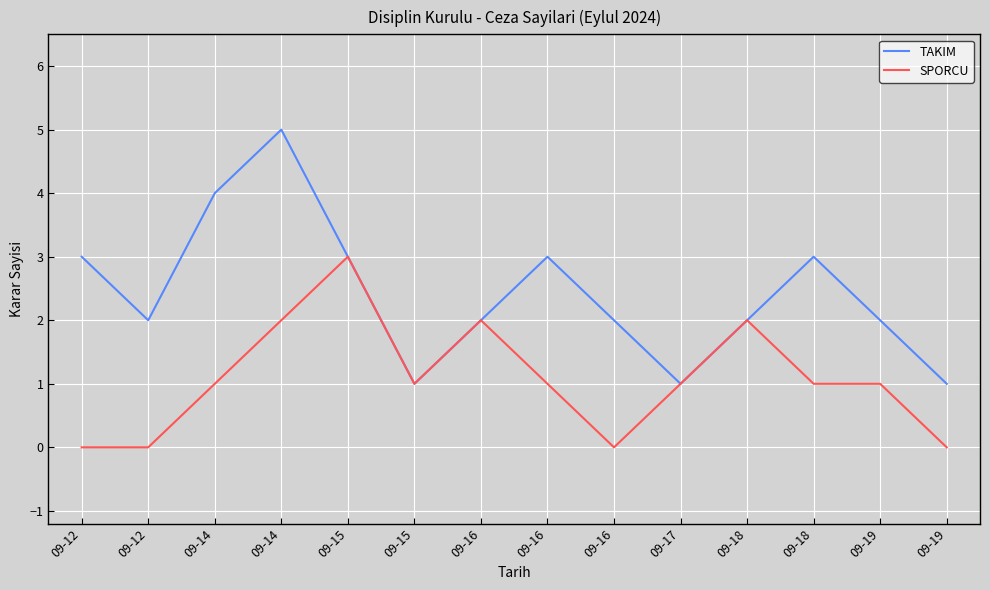

How many interior local valleys does the TAKIM series have?

3